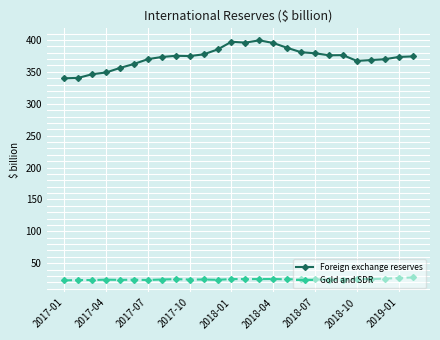

How many lines are shown in the chart?

2